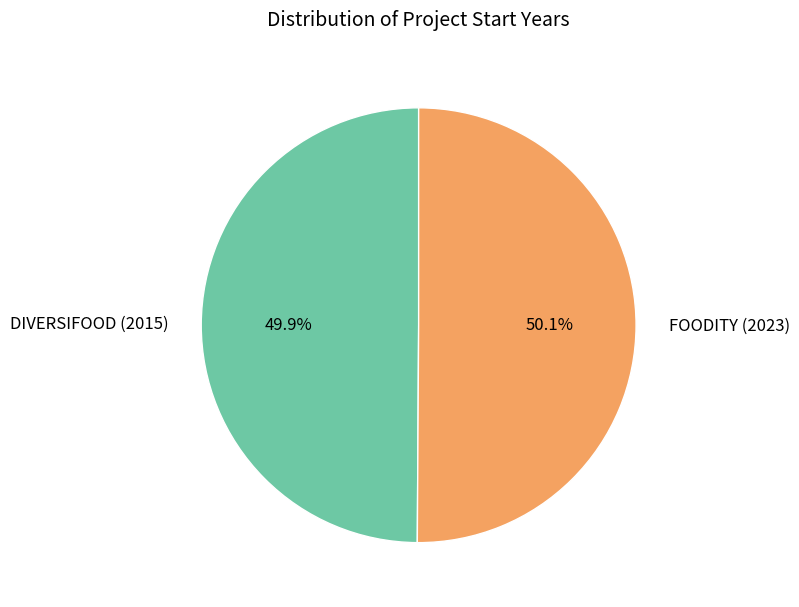

Approximately how many times larger is the value at DIVERSIFOOD (2015) compared to FOODITY (2023)?

1.0